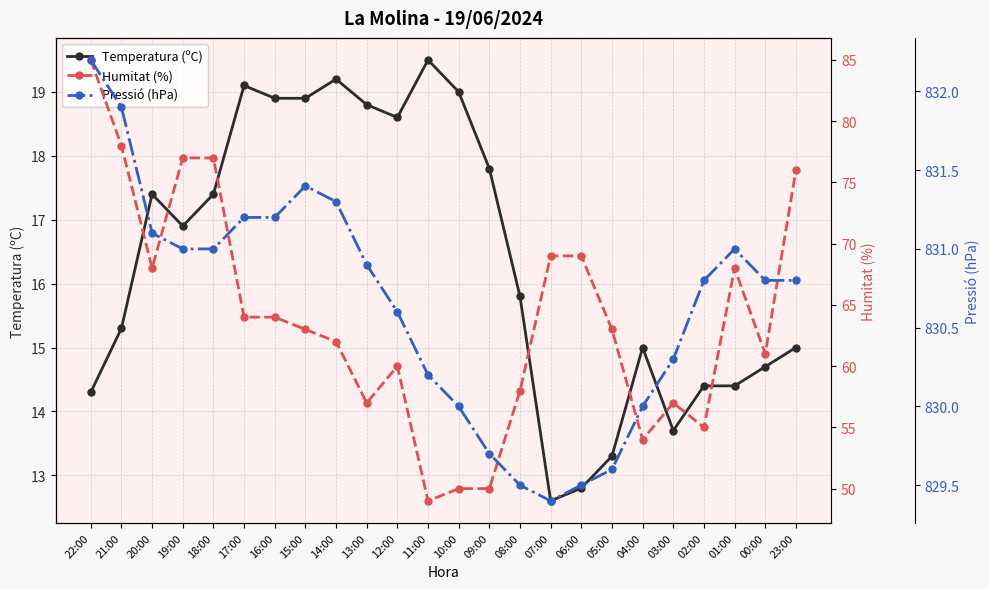

What is the smallest value displayed?

12.6